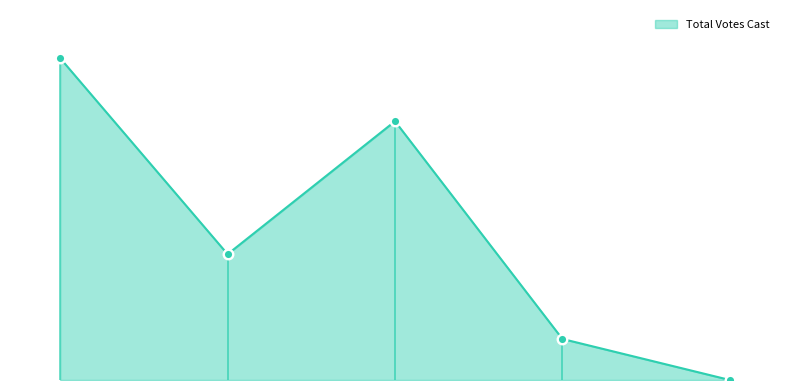

Is this an area chart (filled region under the line)?

Yes